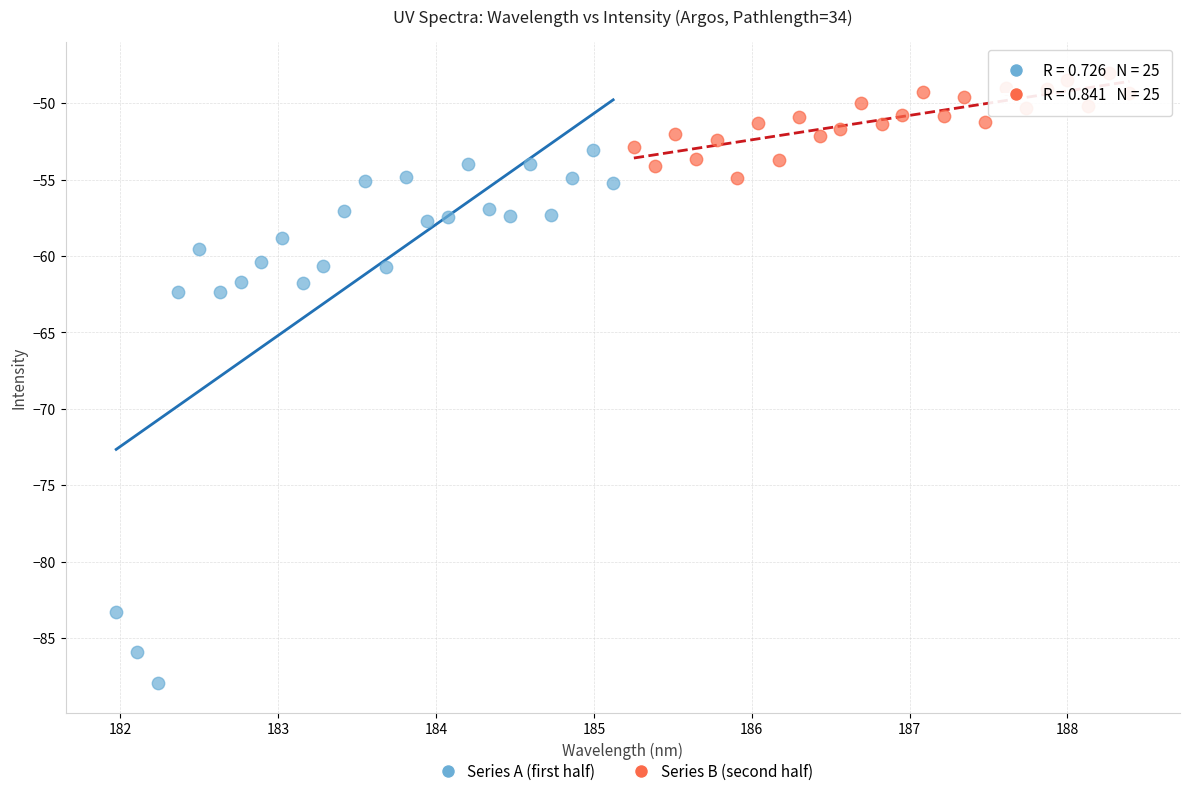

Which series reaches the maximum Y coordinate?

Series B (second half)